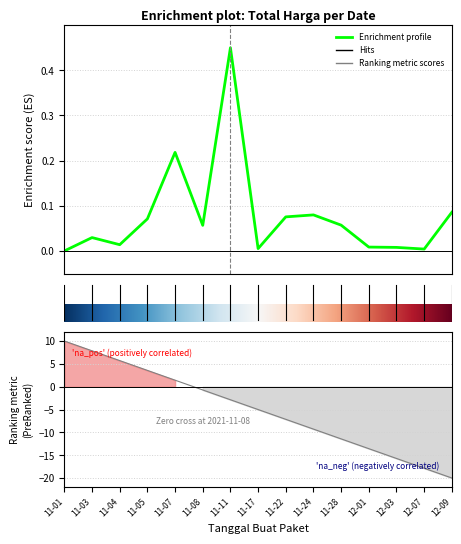

What is the label of the 1st point from the right?

14